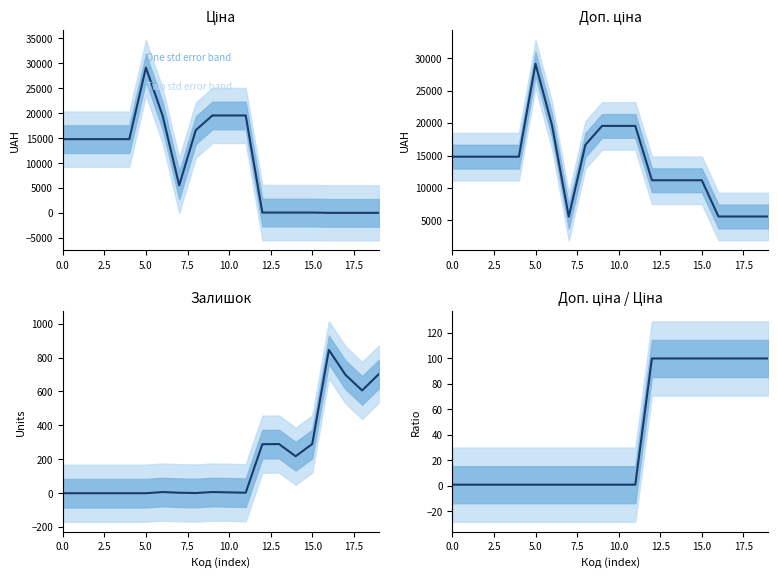

What is the average value of the Доп. ціна series?

13539.5